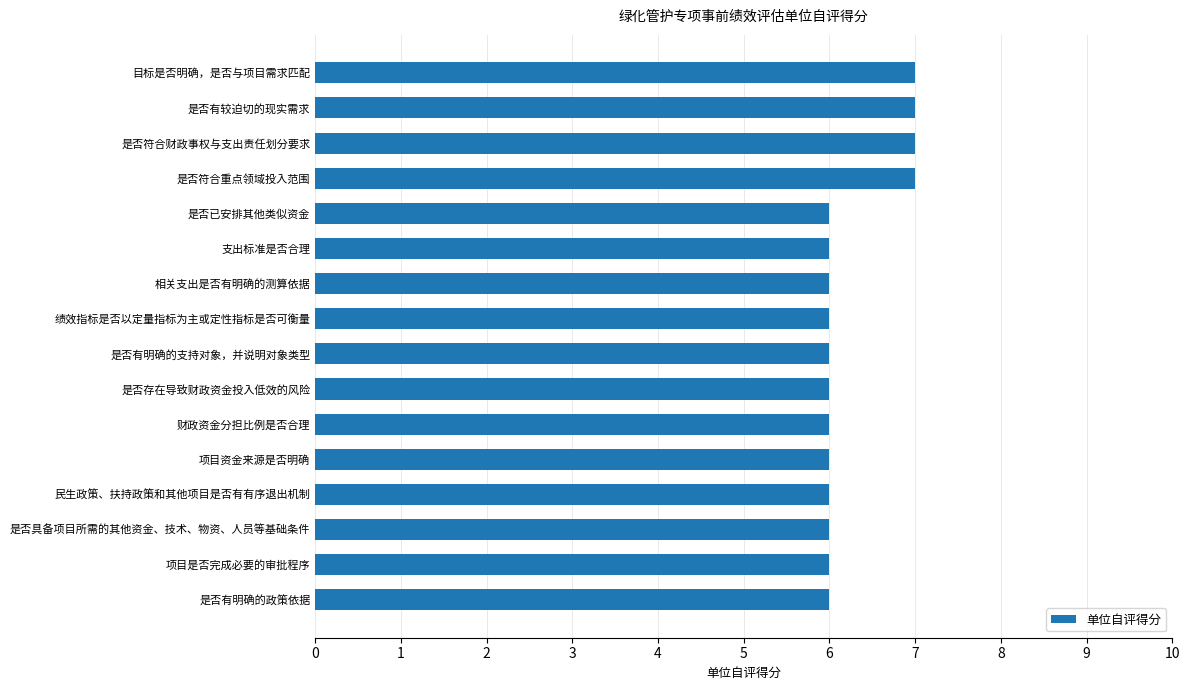

How many categories are shown in the chart?

16